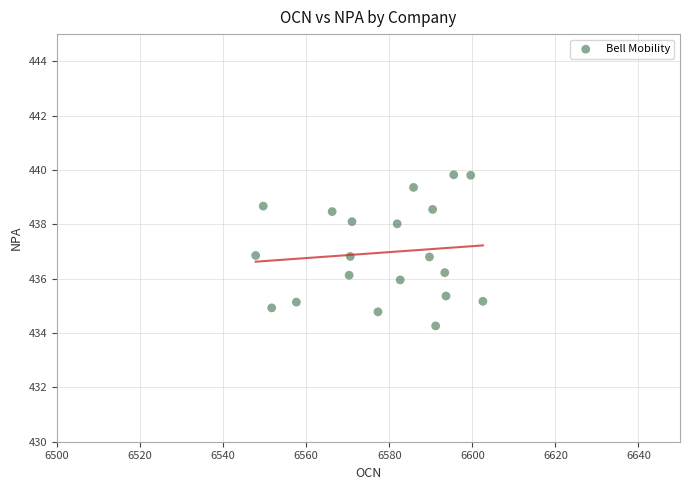

What is the range of Y values (max minus min)?

5.6